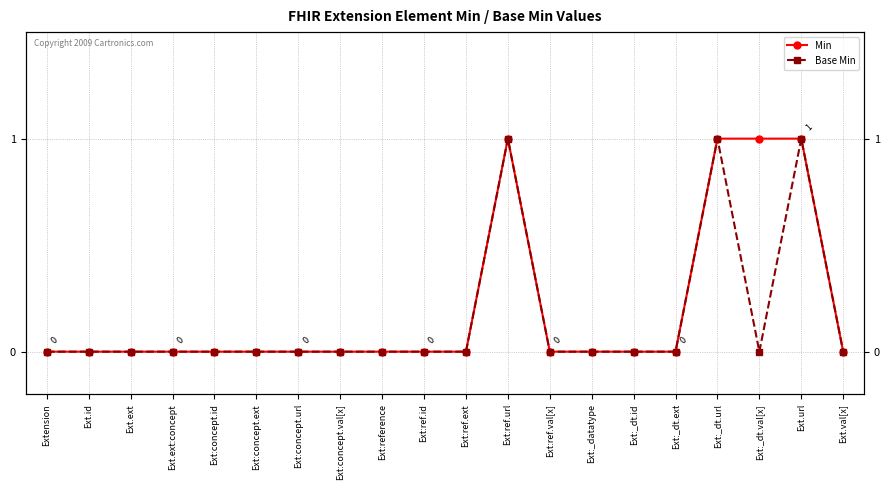

Does the chart display data point markers on the line(s)?

Yes